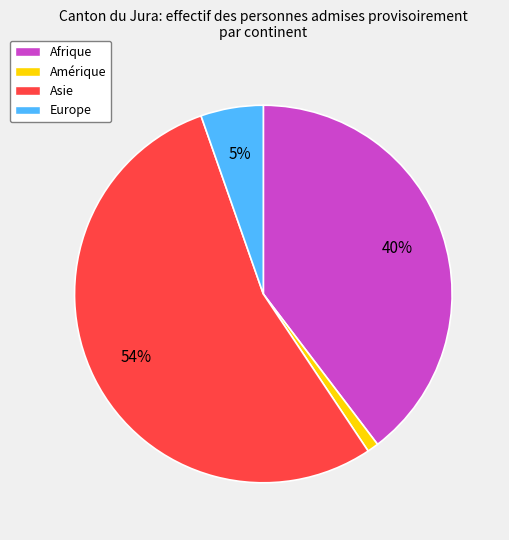

To the nearest percent, what is the combined percentage of Europe and Afrique?

45%